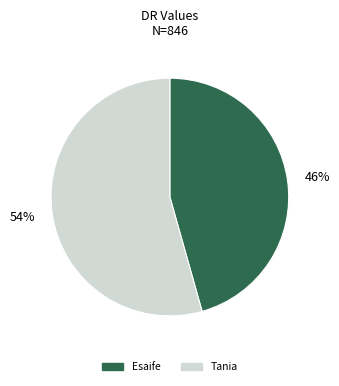

To the nearest percent, what is the combined percentage of Esaife and Tania?

100%